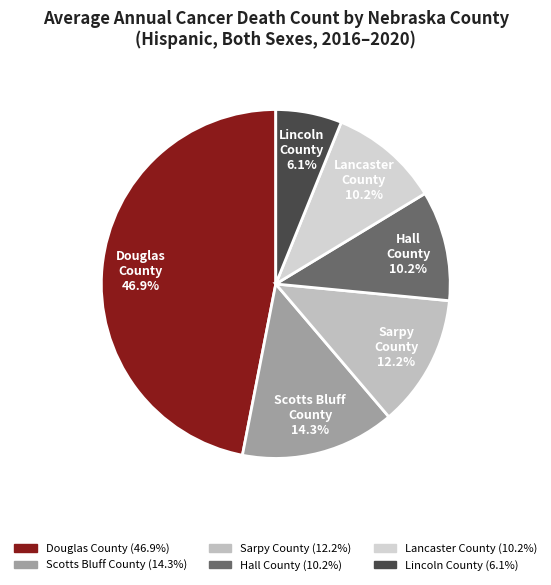

Which category has the biggest portion of the pie?

Douglas County